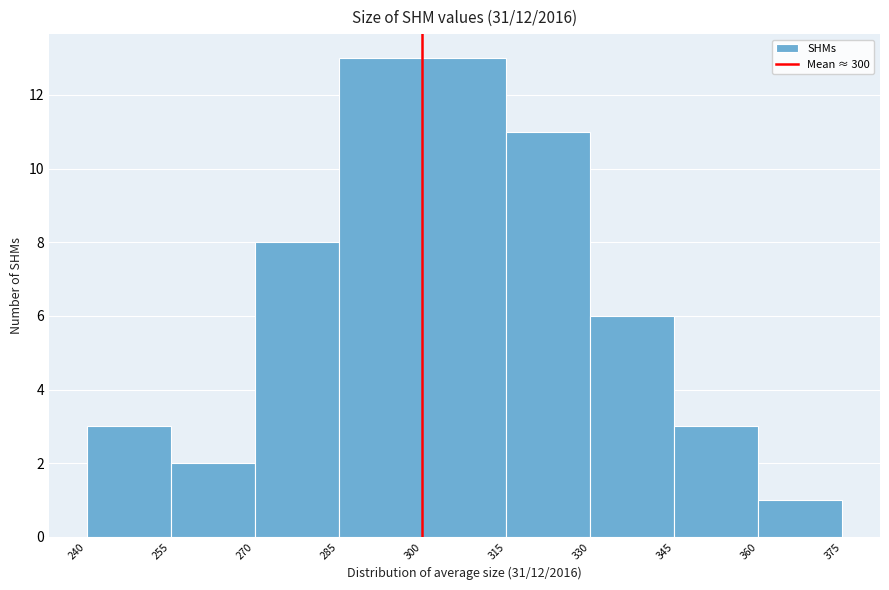

Reading left to right, list every bar in this chart as the range it spans on the x-axis followed by its height. The values are not printed on the chart, so give them approximately, as read against the axis.

240 to 255: 3
255 to 270: 2
270 to 285: 8
285 to 300: 13
300 to 315: 13
315 to 330: 11
330 to 345: 6
345 to 360: 3
360 to 375: 1